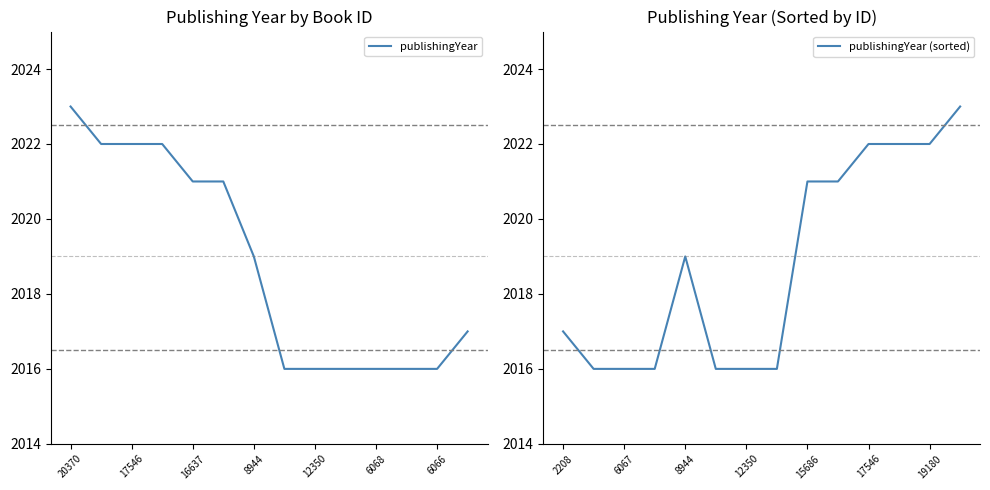

The publishingYear (sorted) series shows 2017 at 2208. True or false?

True